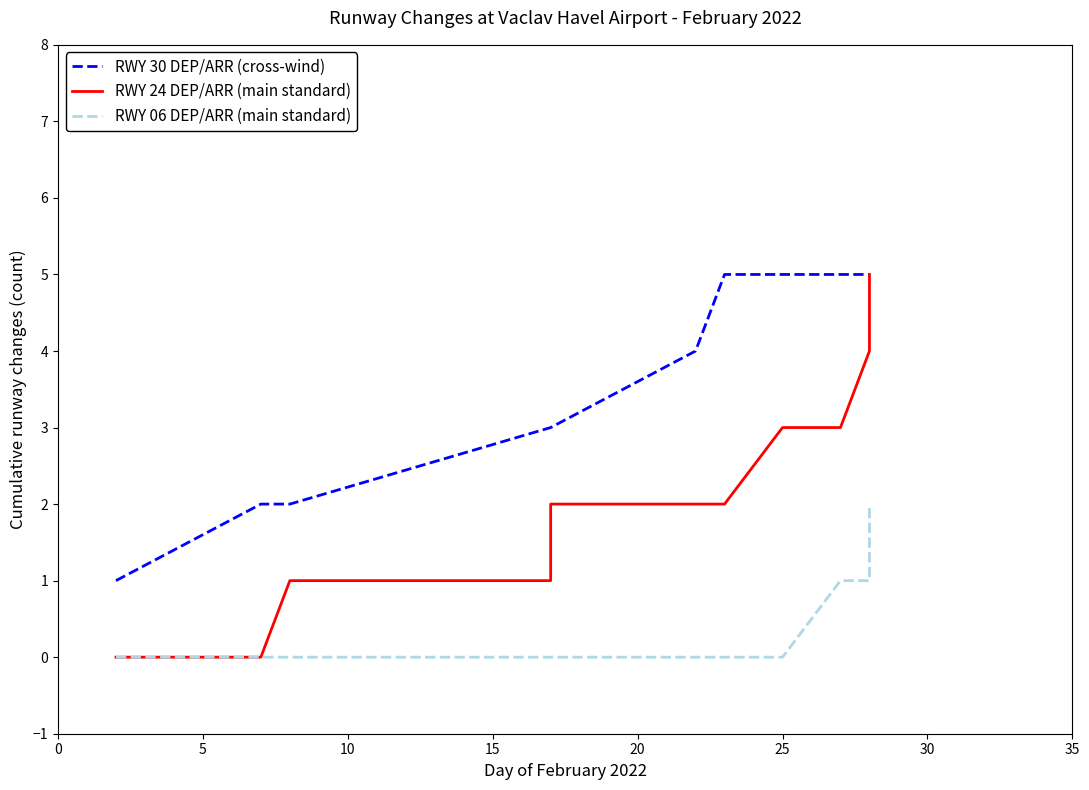

Reading left to right, what are all the values shown in this chart?

RWY 30 DEP/ARR (cross-wind): 1	2	2	3	3	4	5	5	5	5	5	5	5
RWY 24 DEP/ARR (main standard): 0	0	1	1	2	2	2	3	3	3	4	4	5
RWY 06 DEP/ARR (main standard): 0	0	0	0	0	0	0	0	0	1	1	2	2